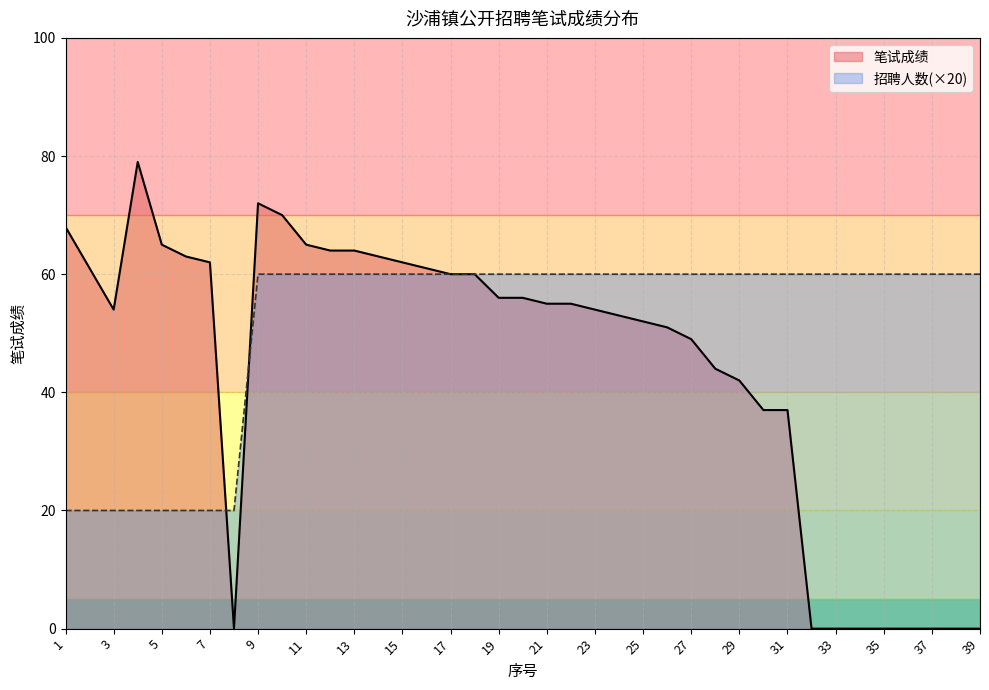

Is it true that 招聘人数累计 equals 60 at 27?

True